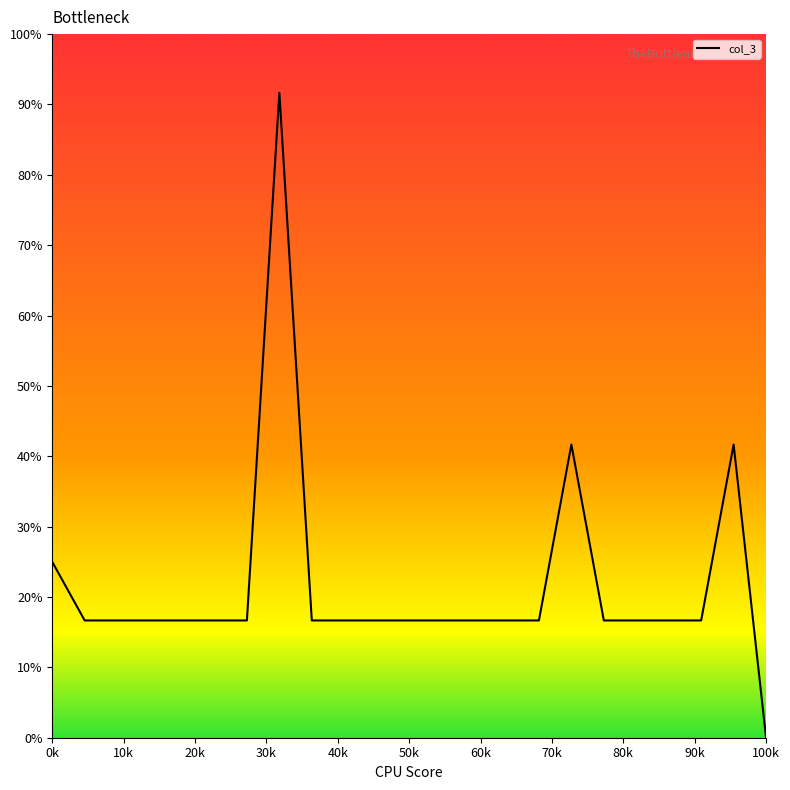

Where does the data first go above 2?

0k